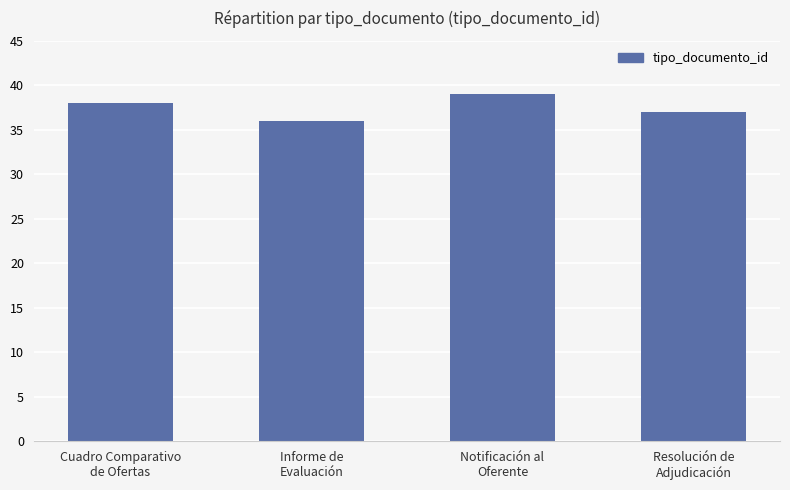

What is the average value?

38